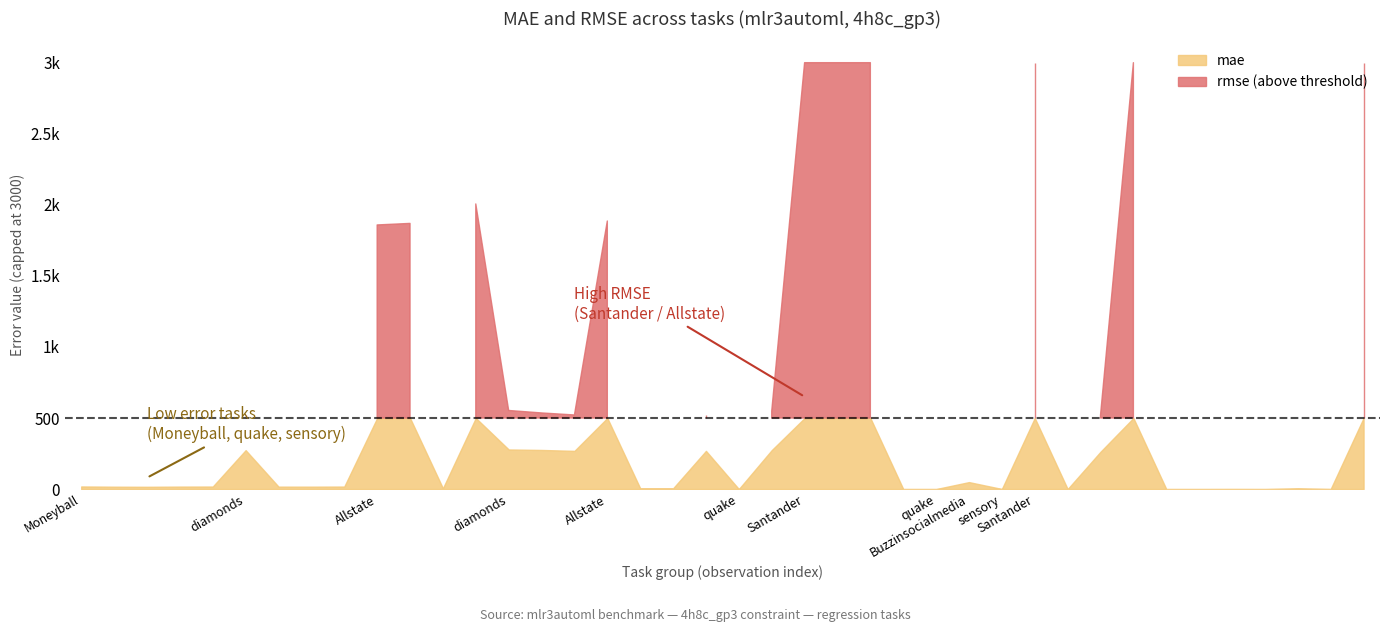

Which series has the widest spread of values?

rmse